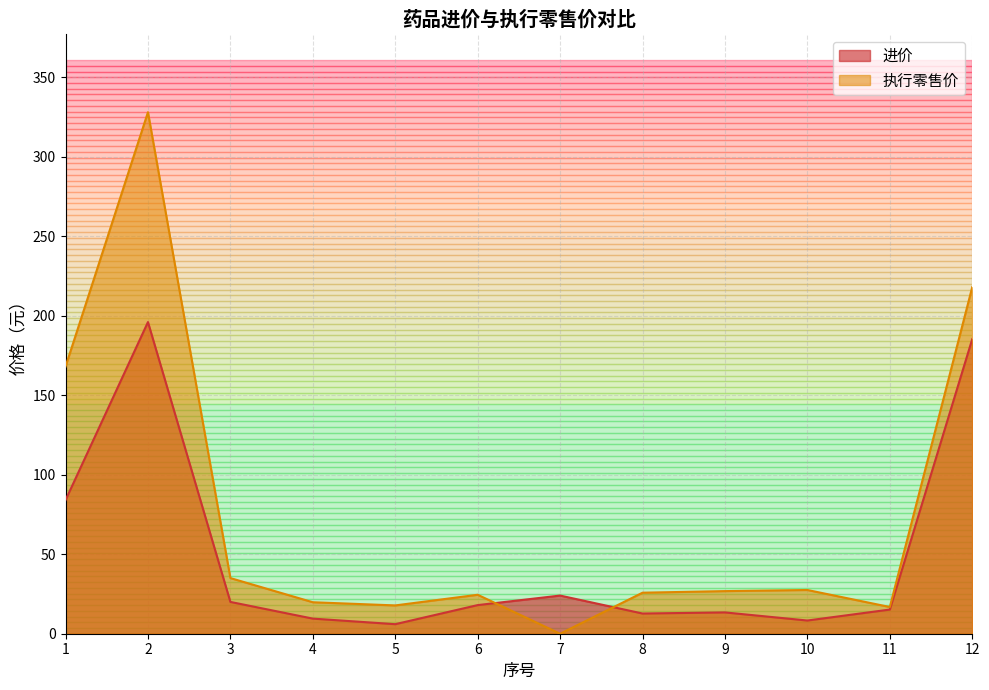

What is the sum of all 执行零售价 values?

908.0